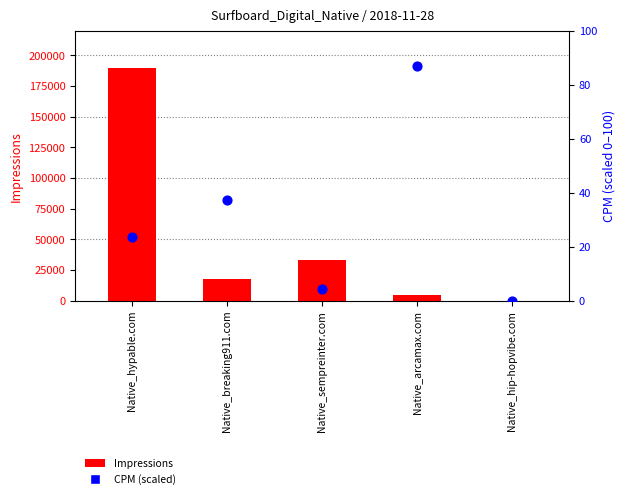

At which category is the sum across all series the highest?

Native_hypable.com